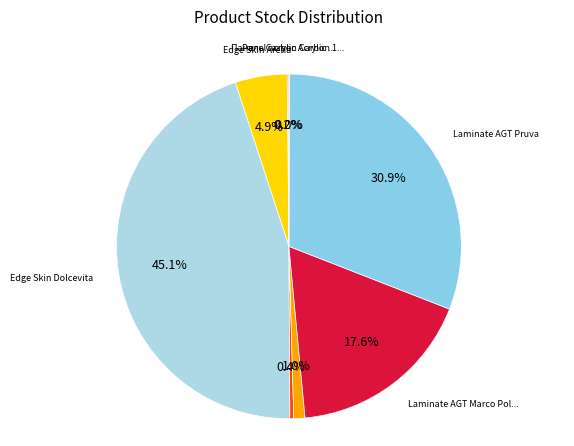

Count the number of slices in the pie.

8